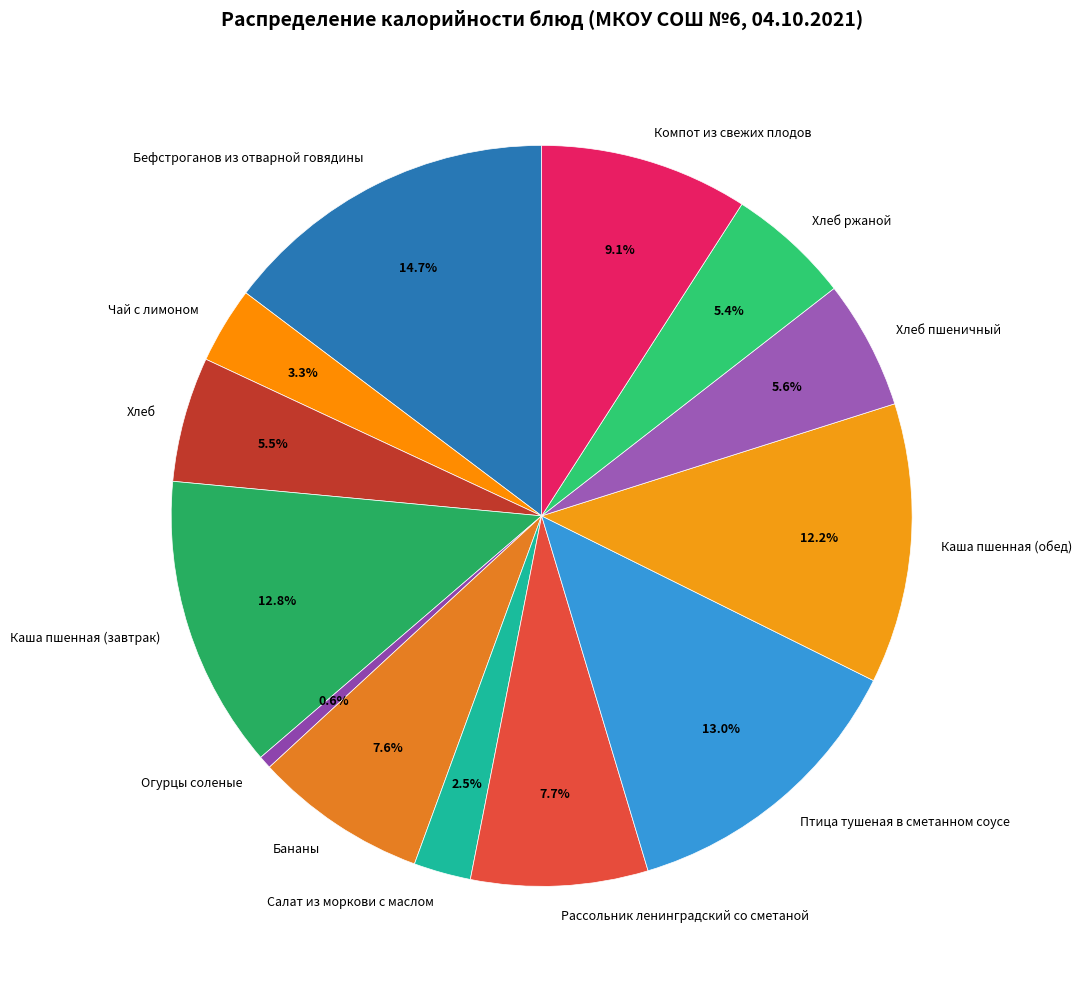

Is there a majority slice in this chart?

No